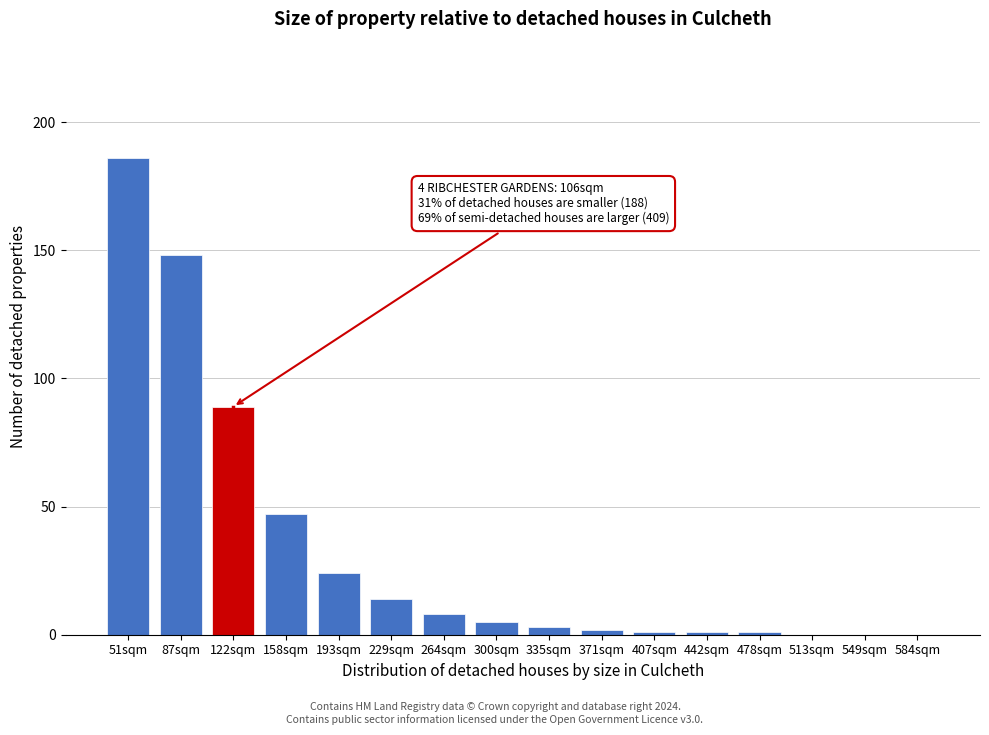

Reading right to left, list all the values displayed in this chart.

584sqm=0	549sqm=0	513sqm=0	478sqm=1	442sqm=1	407sqm=1	371sqm=2	335sqm=3	300sqm=5	264sqm=8	229sqm=14	193sqm=24	158sqm=47	122sqm=89	87sqm=148	51sqm=186